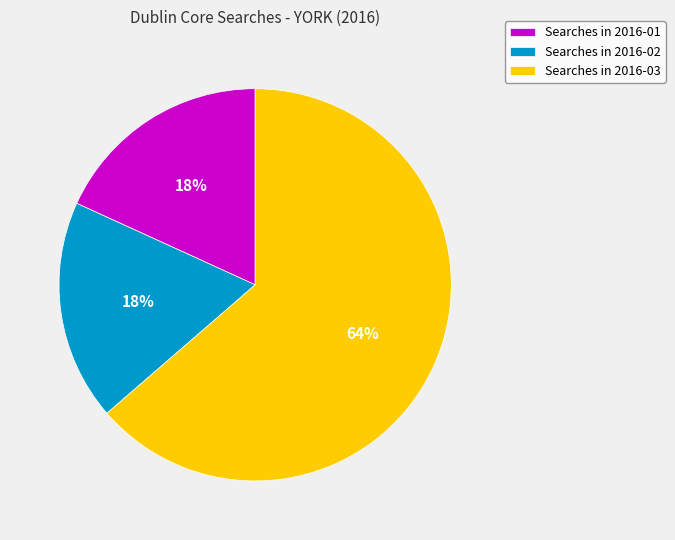

Which slice represents more than half of the pie?

Searches in 2016-03